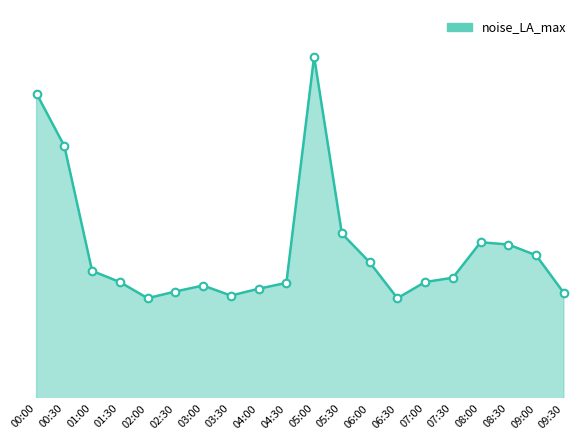

What is the change in value from 01:30 to 04:00?

-0.6